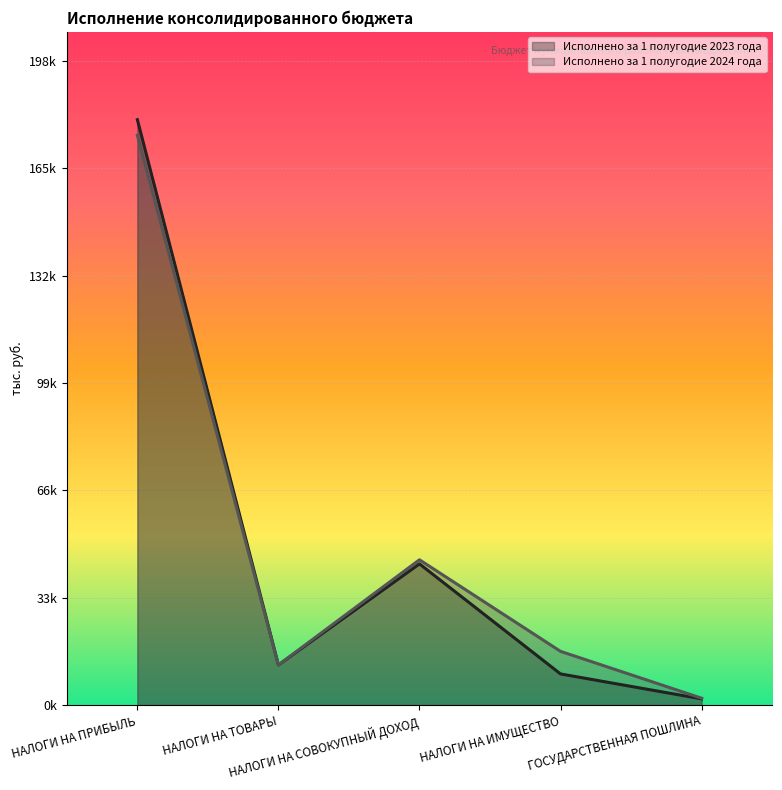

At which label is Исполнено за 1 полугодие 2023 года closest to 91038?

НАЛОГИ НА СОВОКУПНЫЙ ДОХОД